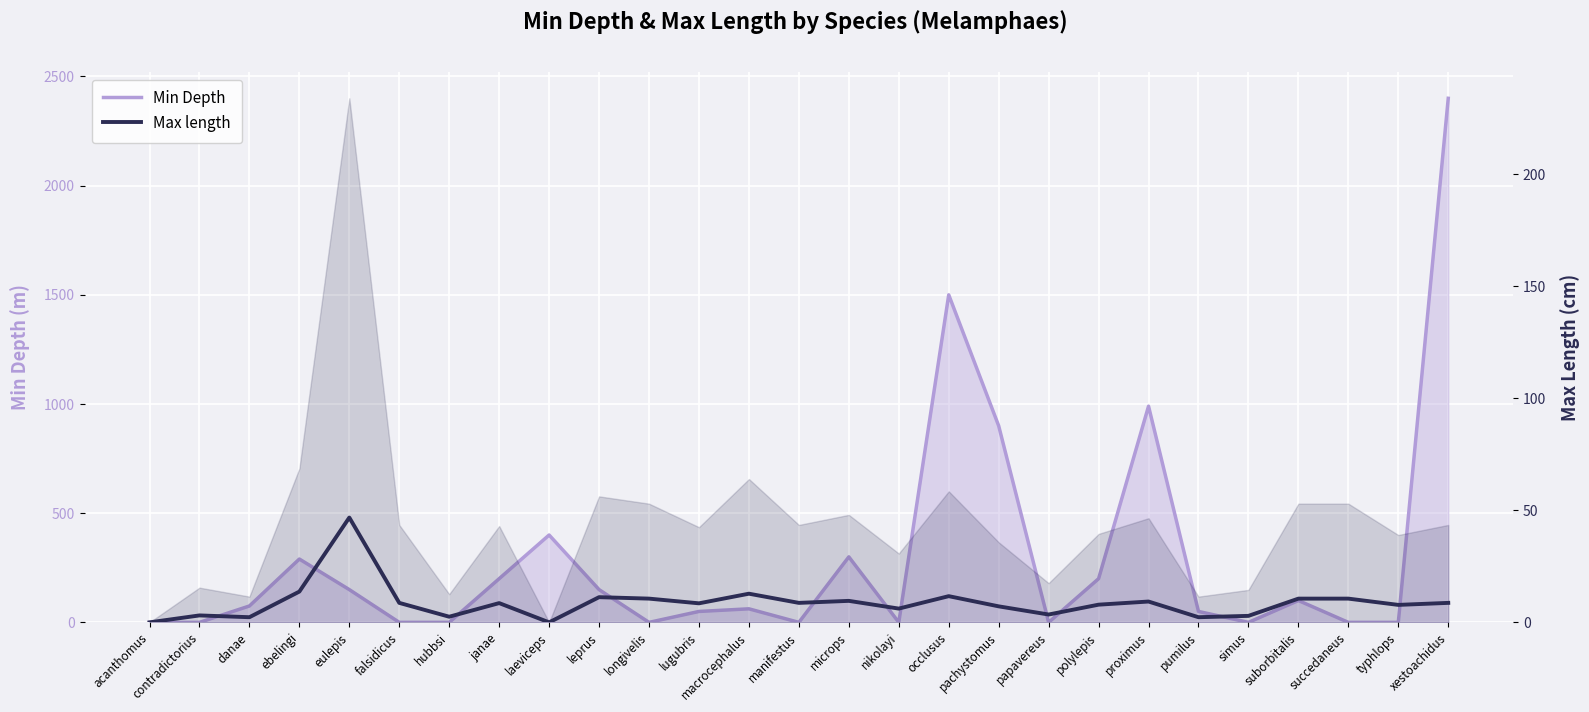

How many values in Max length are above zero?

25